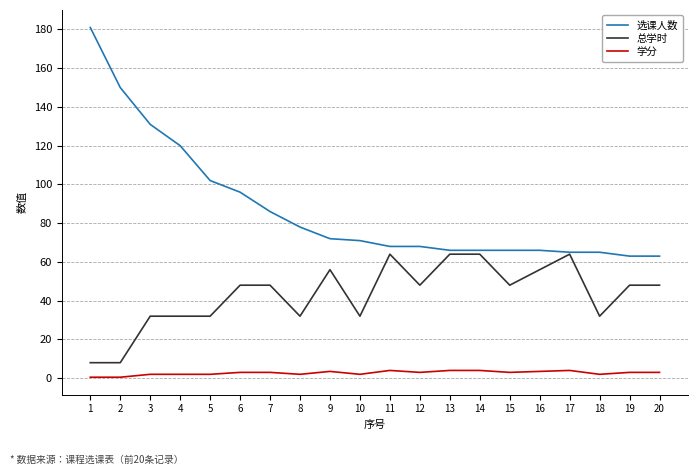

What is the greatest value displayed?

181.0